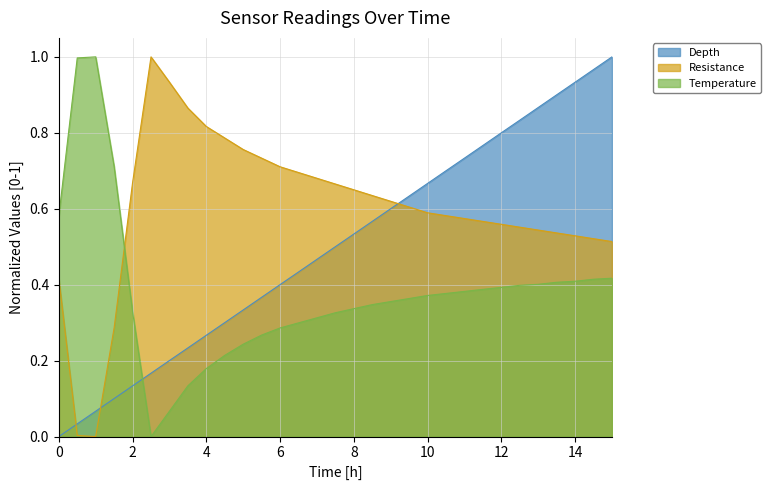

What is the value of the Temperature point at the 25th from the left?

0.4